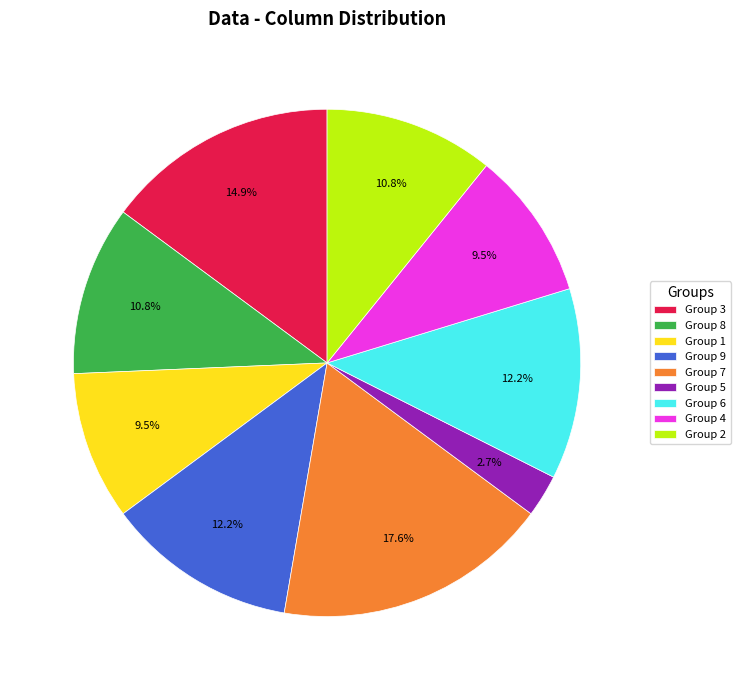

How many slices are in this pie chart?

9